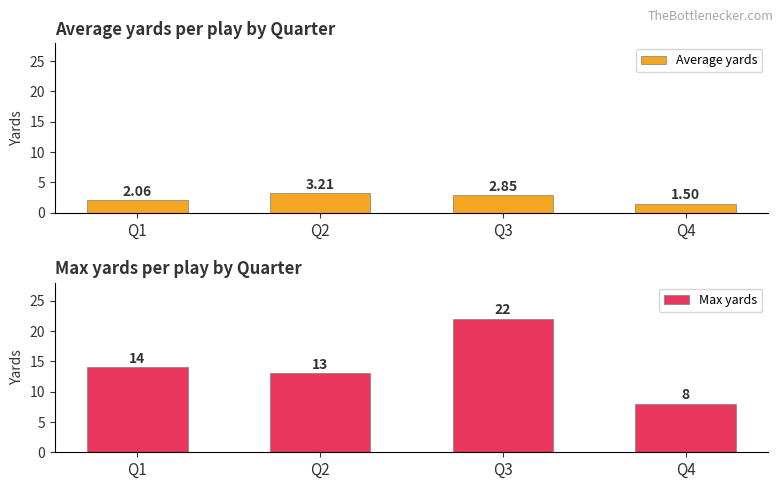

List the series in order of their overall mean, highest first.

Max yards, Average yards